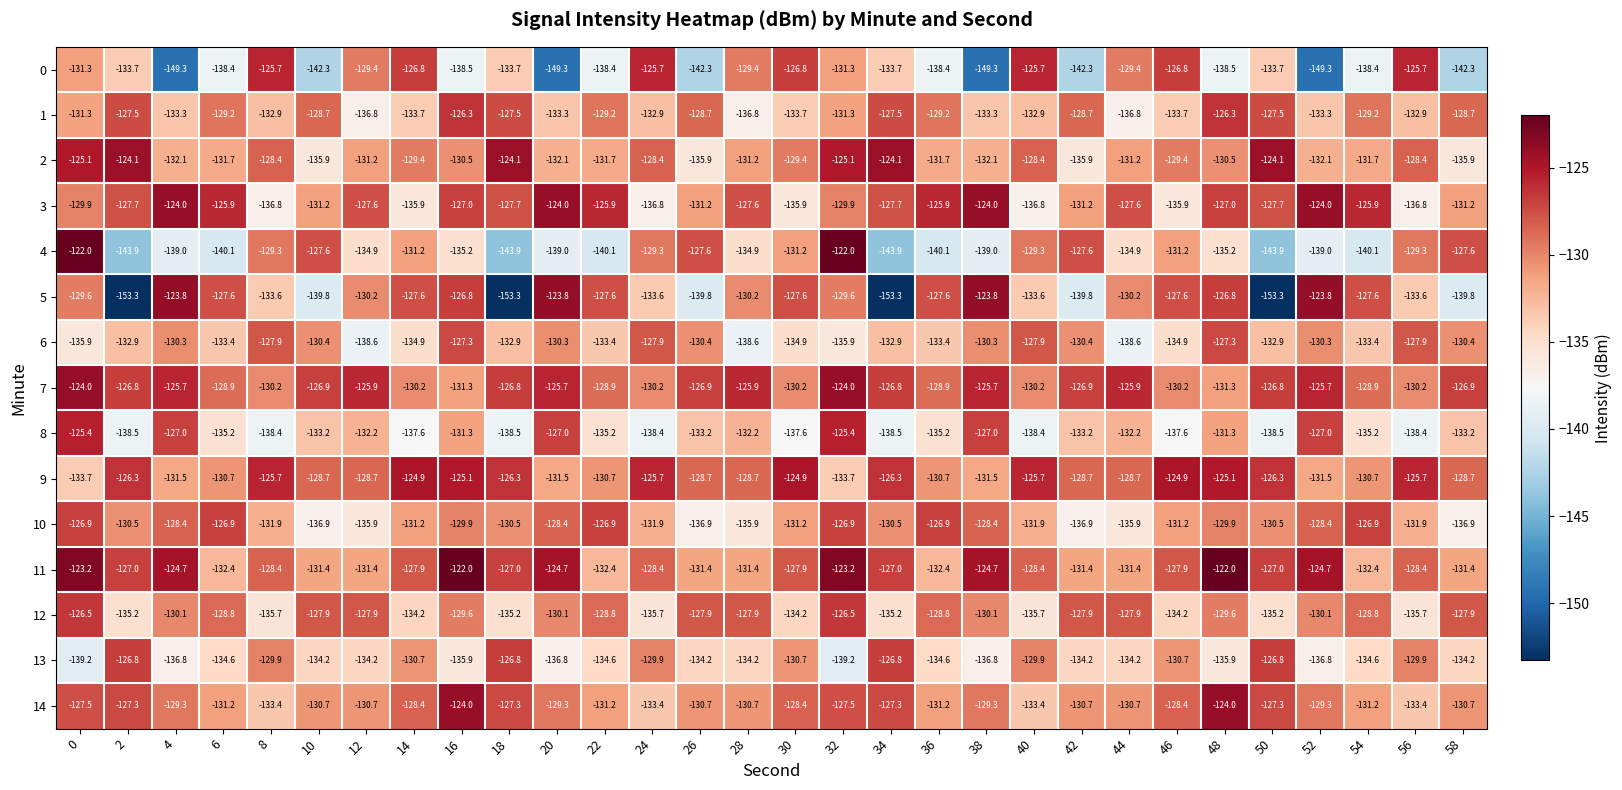

What is the greatest value displayed?

-122.0